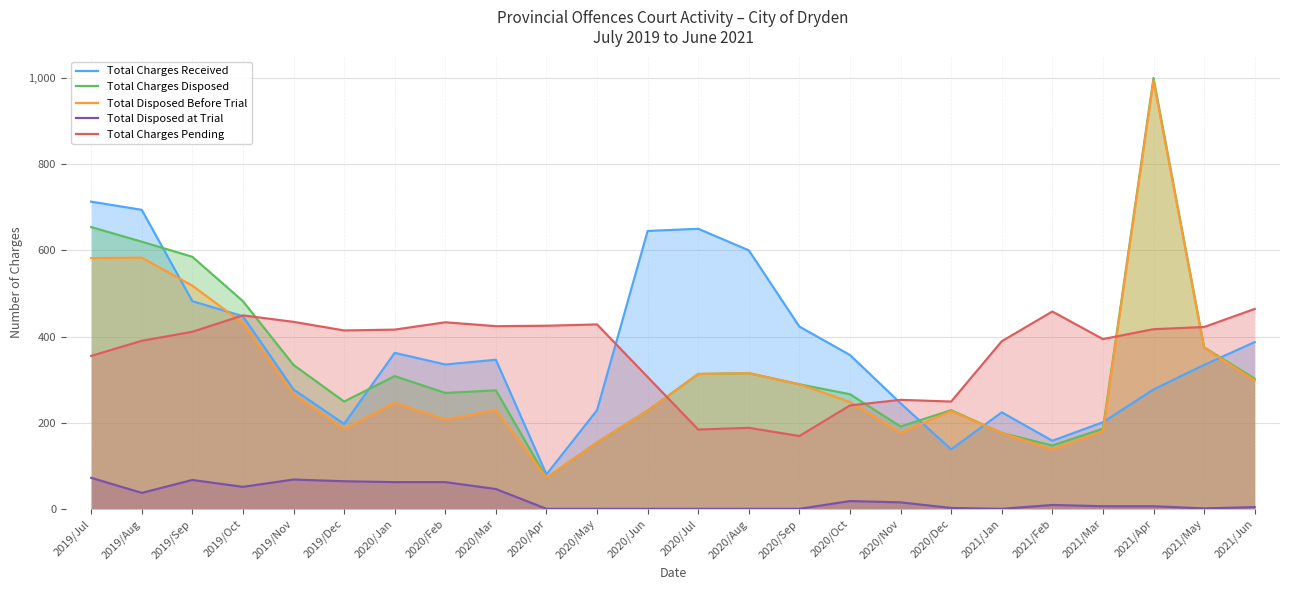

How many data points does each series have?

24